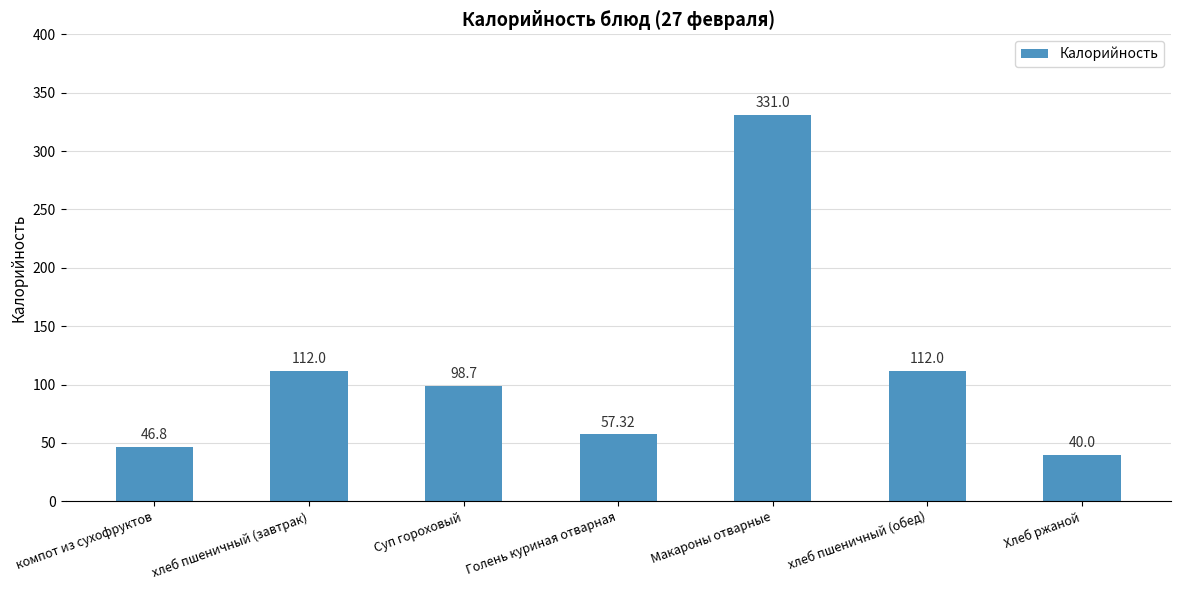

What is the label of the 2nd bar from the left?

хлеб пшеничный (завтрак)